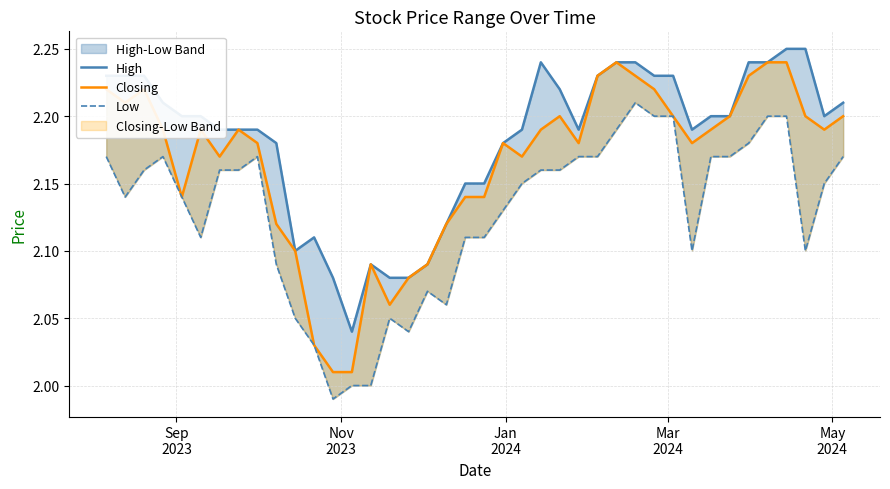

Which series has the widest spread of values?

Closing